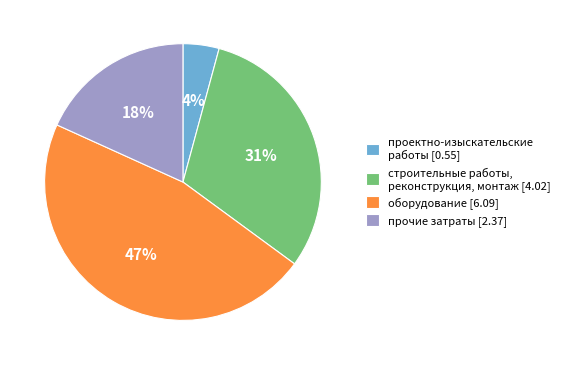

Is it true that оборудование is 35% of the pie?

False